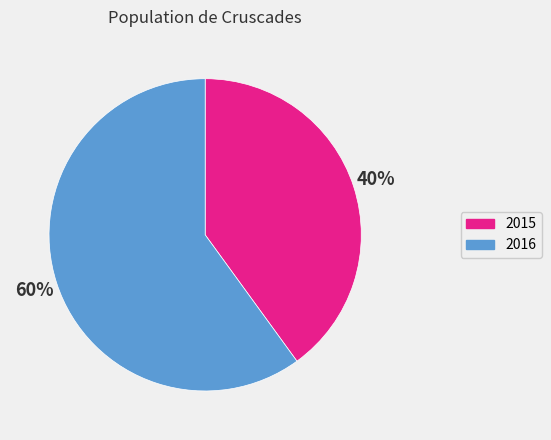

Does 2015 account for over 50% of the chart?

No